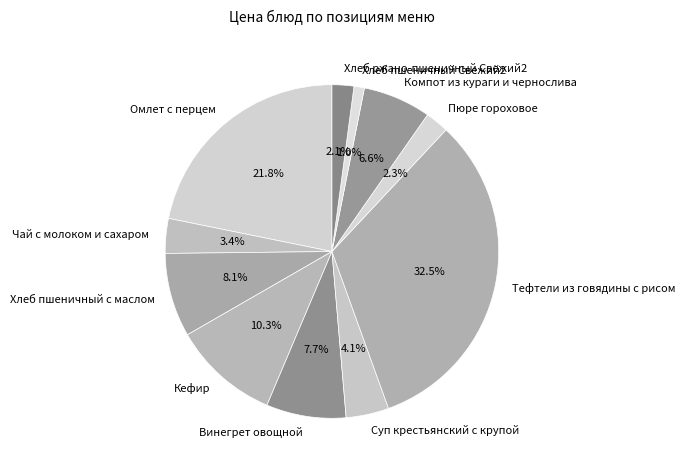

Is the sum of Омлет с перцем and Хлеб пшеничный с маслом greater than half?

No